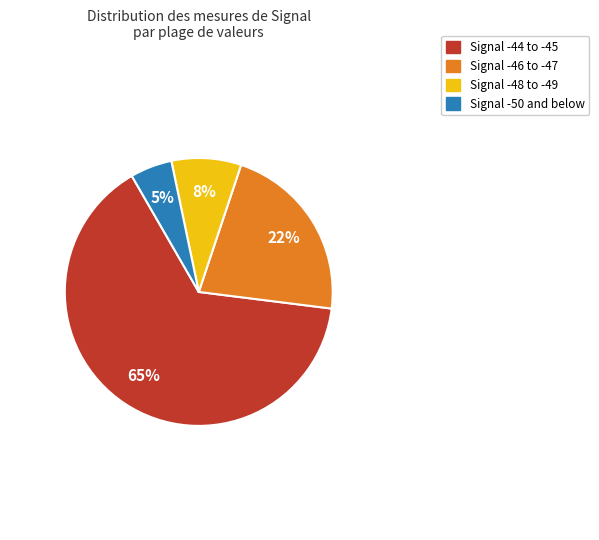

Is there any slice that represents more than half of the pie?

Yes